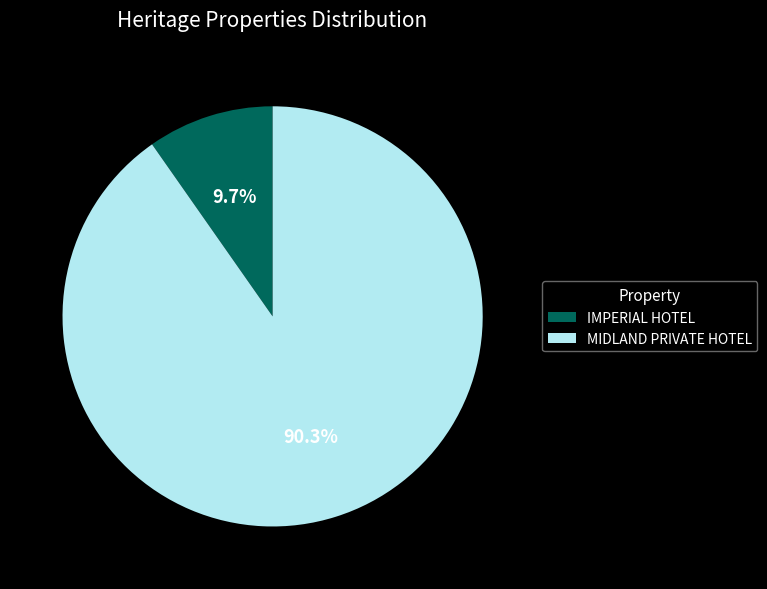

Count the number of slices in the pie.

2